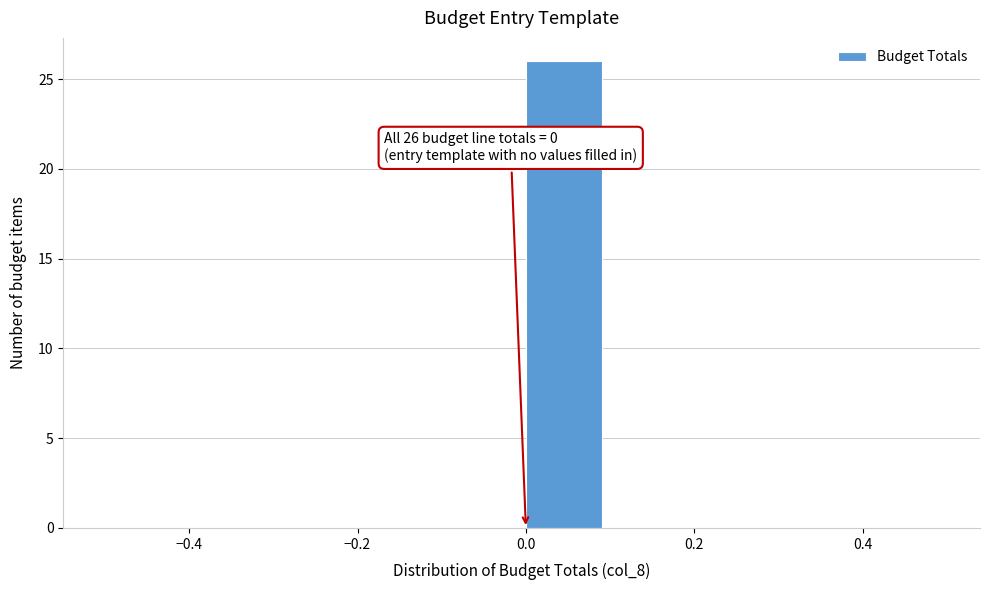

Over which range of the x-axis is the bar tallest?

0.0 to 0.1